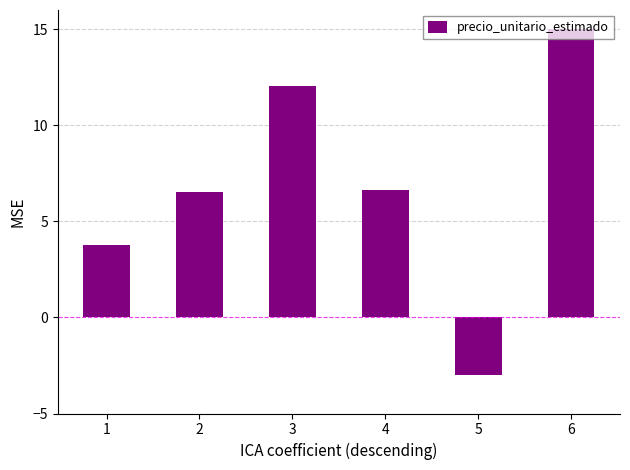

At which category does the chart reach its minimum across all series?

5